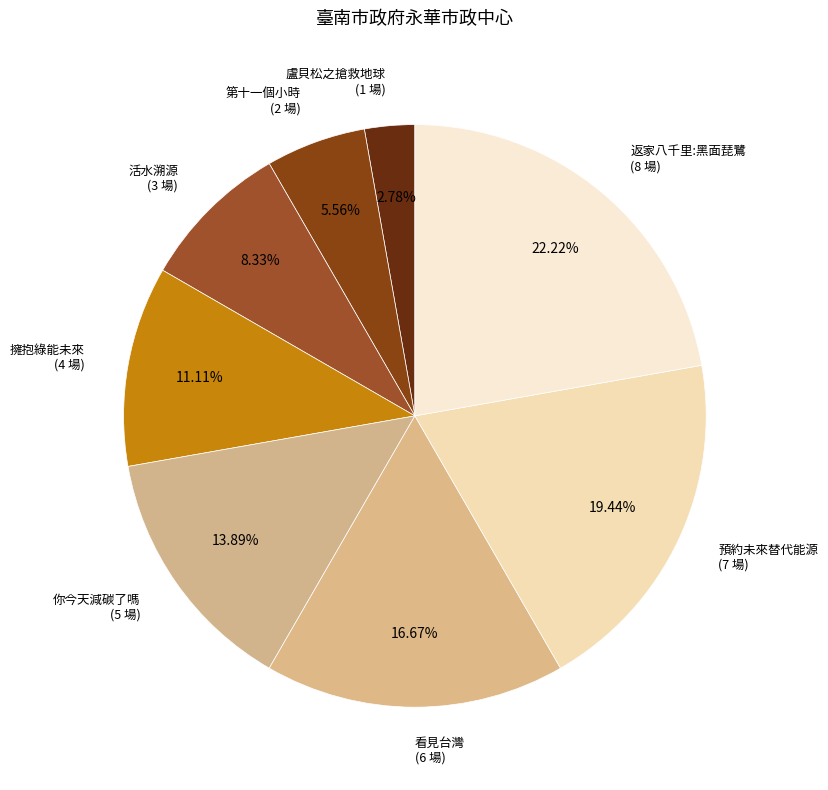

How many segments does this pie chart have?

8